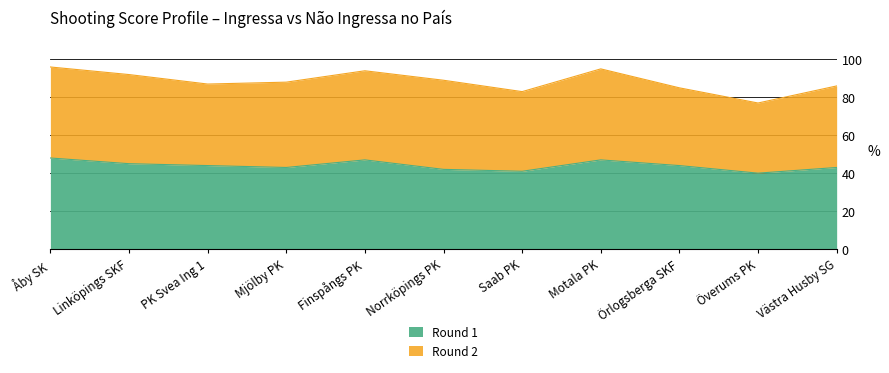

What is the difference between the maximum and minimum values?

8